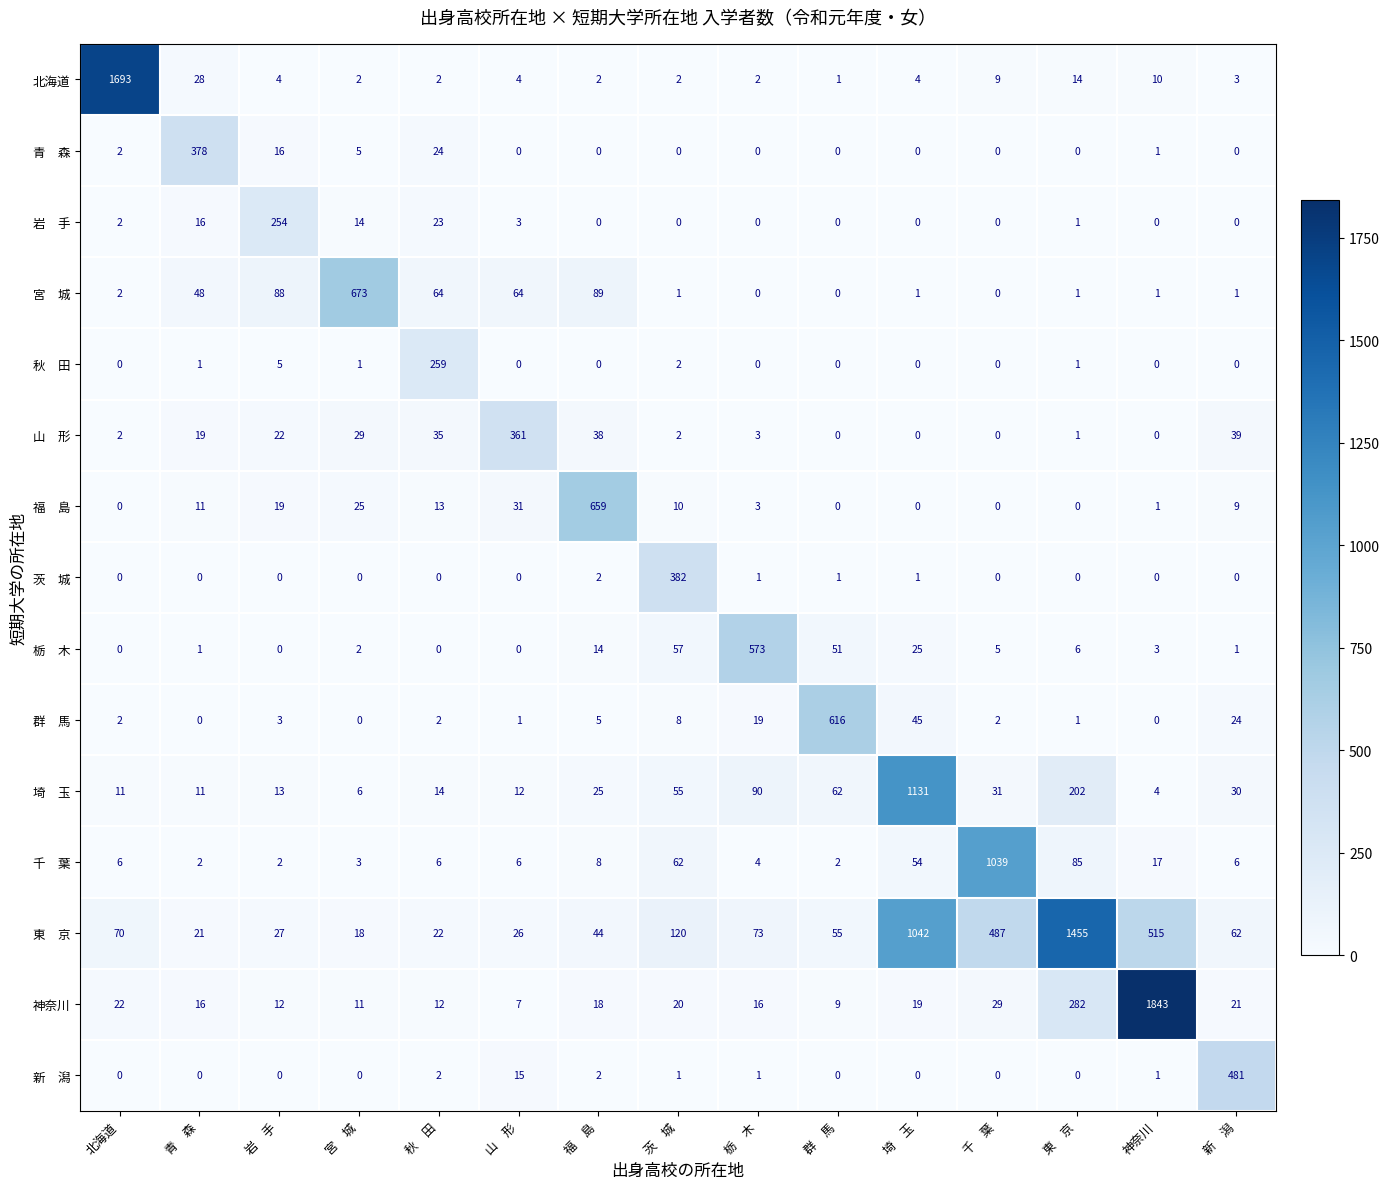

Which label corresponds to the largest value in the chart?

神奈川